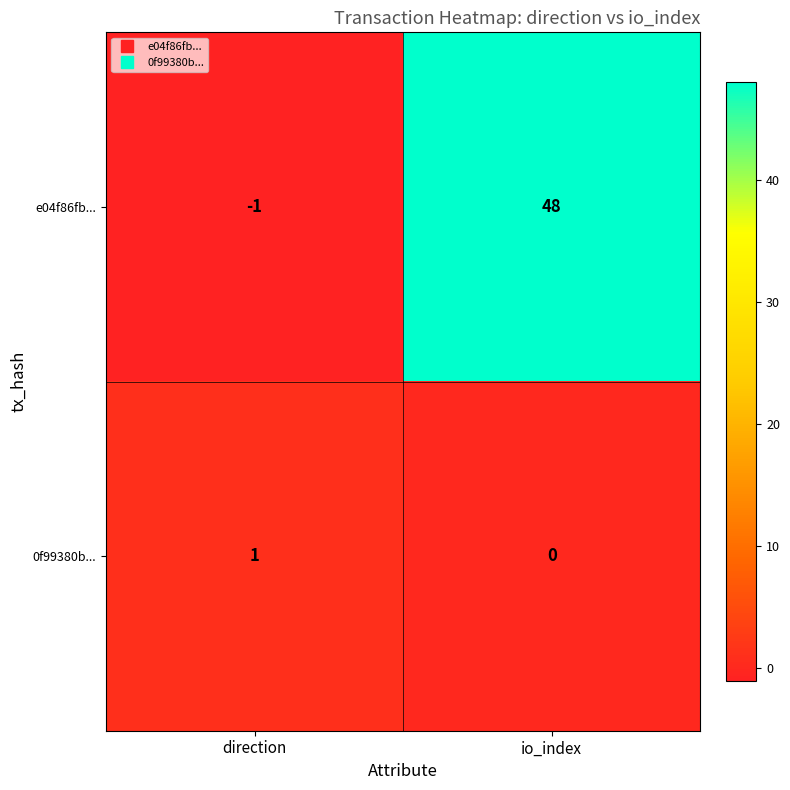

The e04f86fb... series shows 65 at io_index. True or false?

False